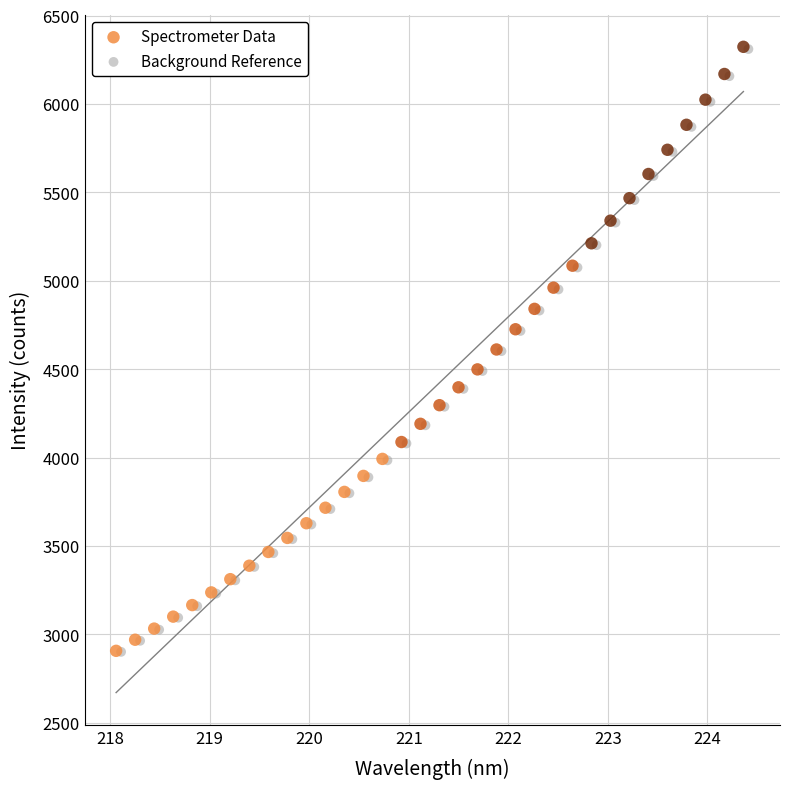

Which series has the largest Y range (max minus min)?

Spectrometer Data